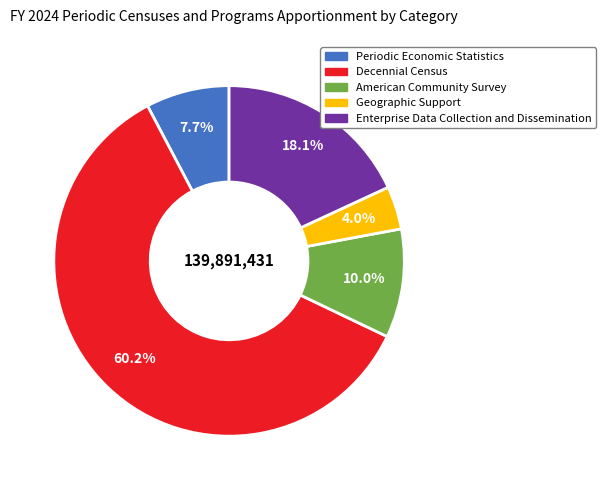

To the nearest percent, what percentage of the pie is Decennial Census?

60%